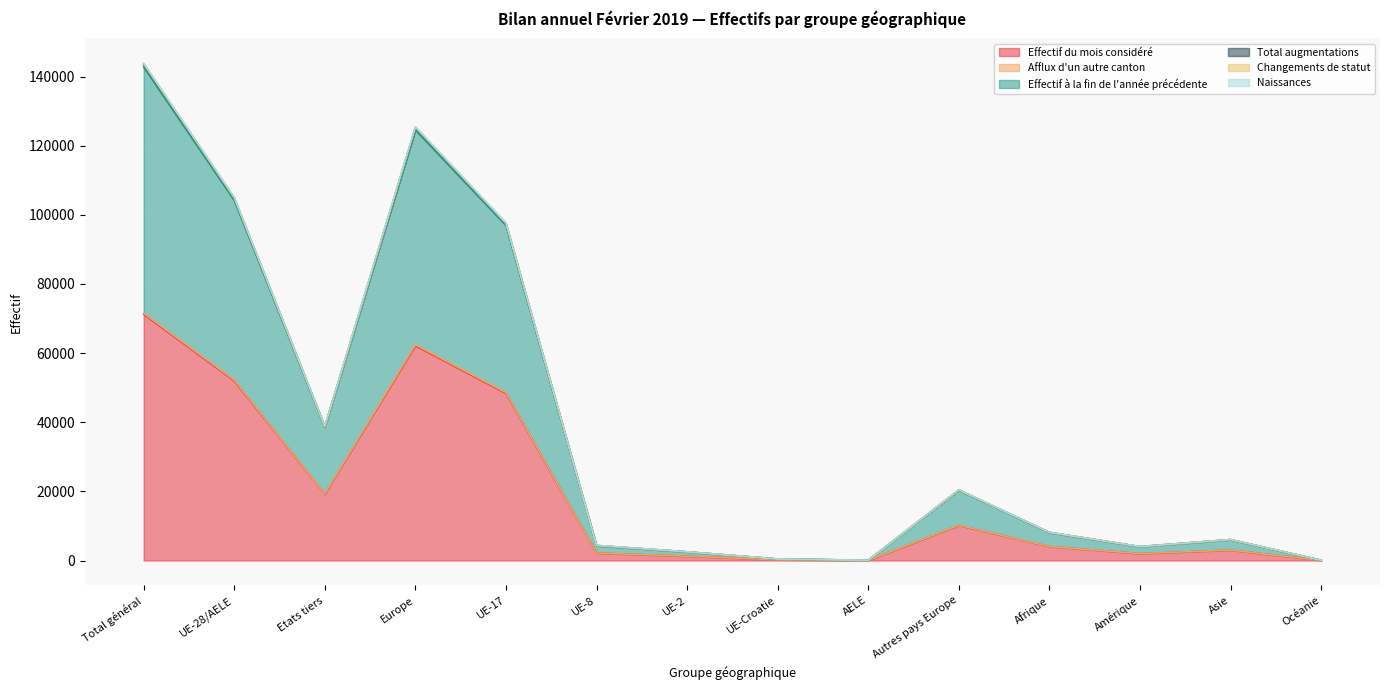

Where does the Effectif du mois considéré series first go above 4037?

Total général